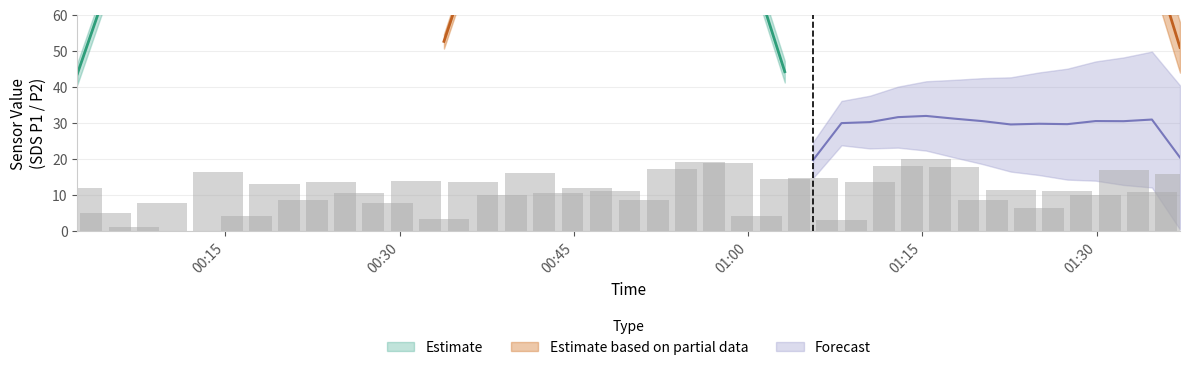

What is the average value of the SDS_P1 series?

73.2